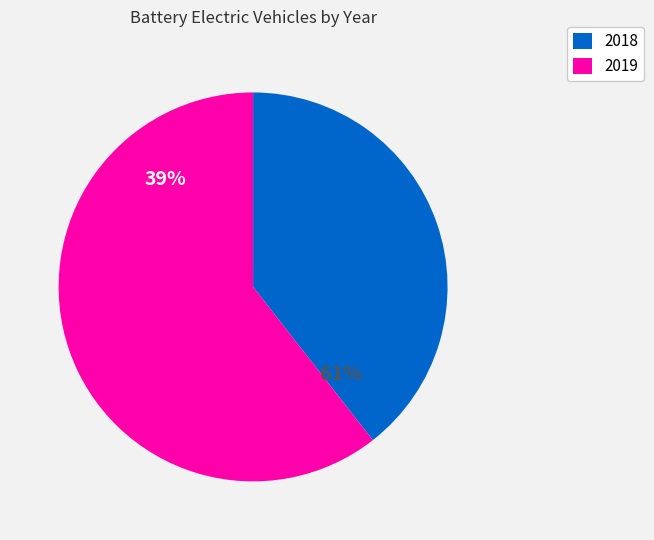

True or false: 2019 accounts for 70% of the total.

False